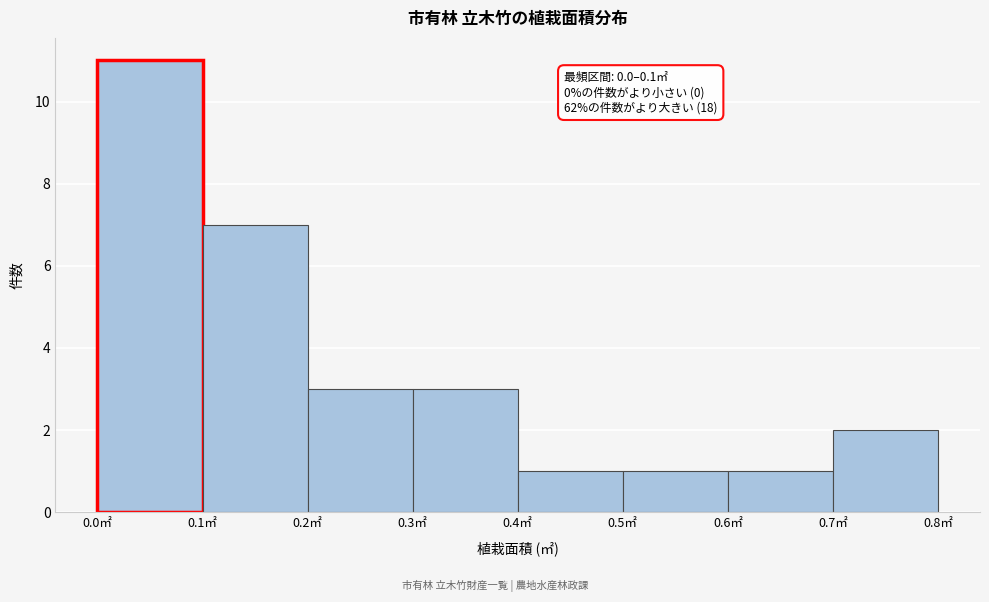

Which range on the x-axis has the tallest bar?

0.0 to 0.1